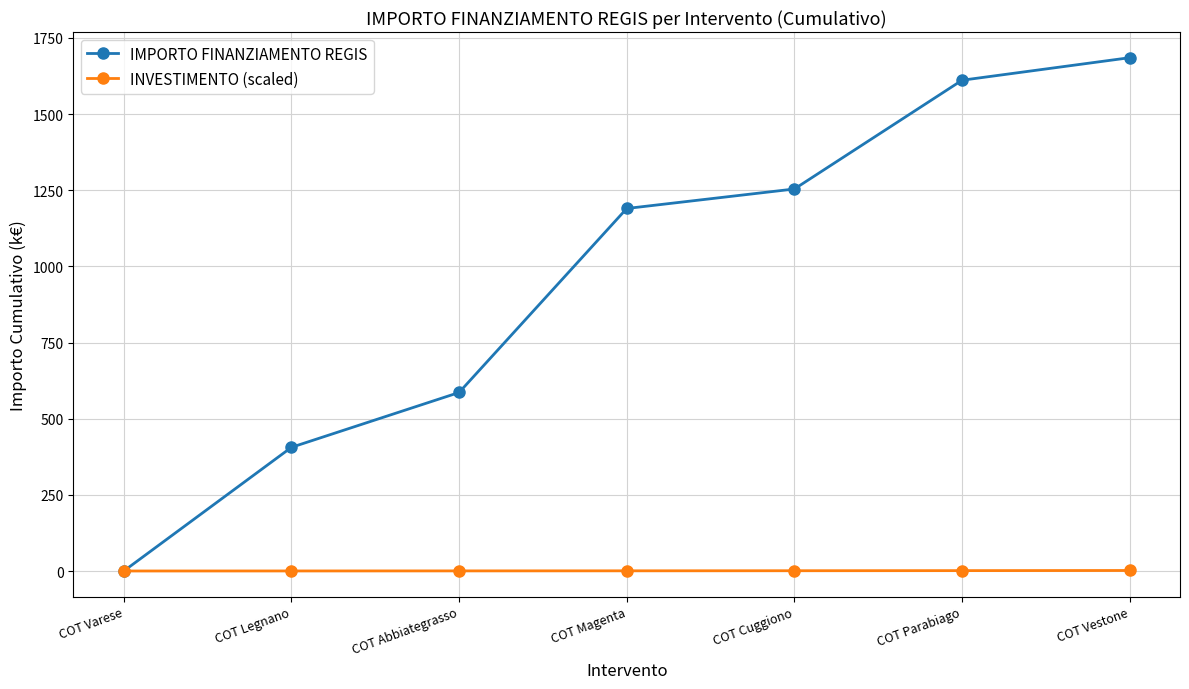

How many times do INVESTIMENTO (scaled) and IMPORTO FINANZIAMENTO REGIS cross each other?

1